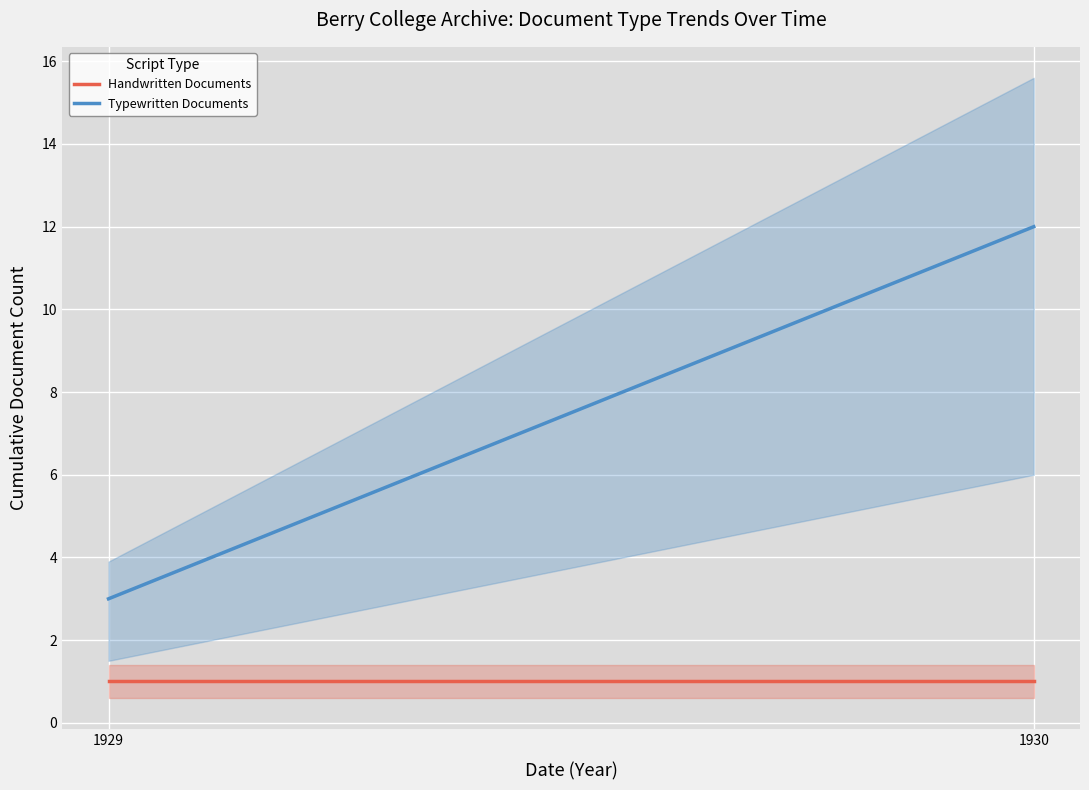

Reading right to left, extract all data points from this chart.

Handwritten Documents: 1930=1	1929=1
Typewritten Documents: 1930=12	1929=3